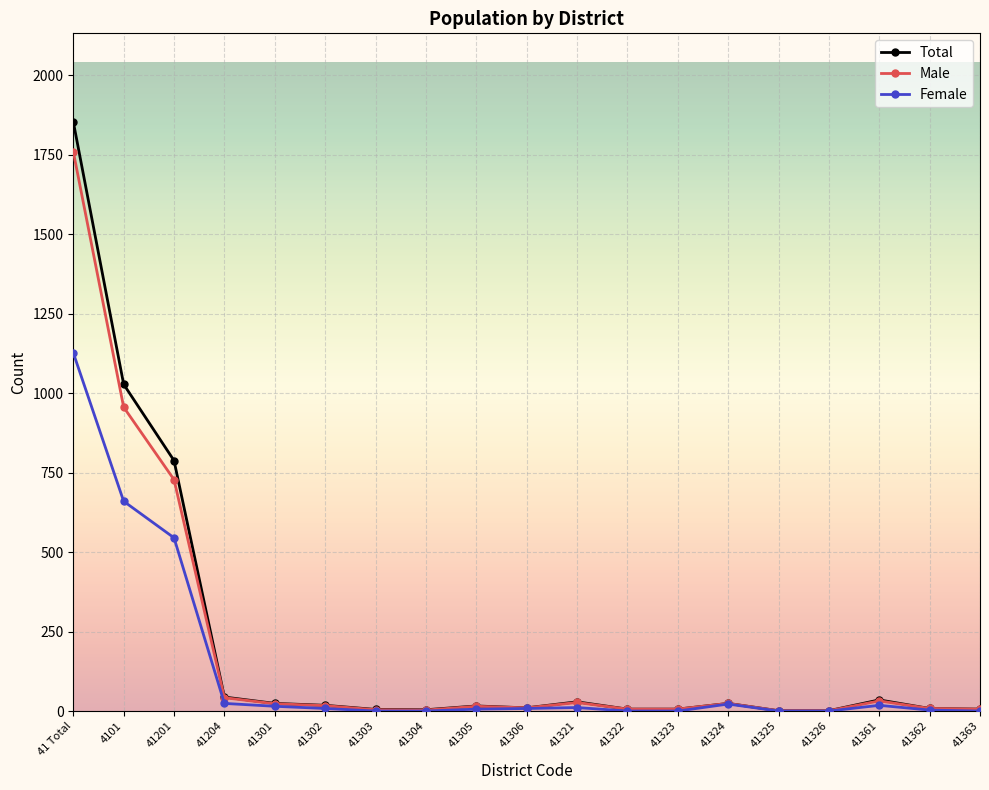

How many lines are shown in the chart?

3